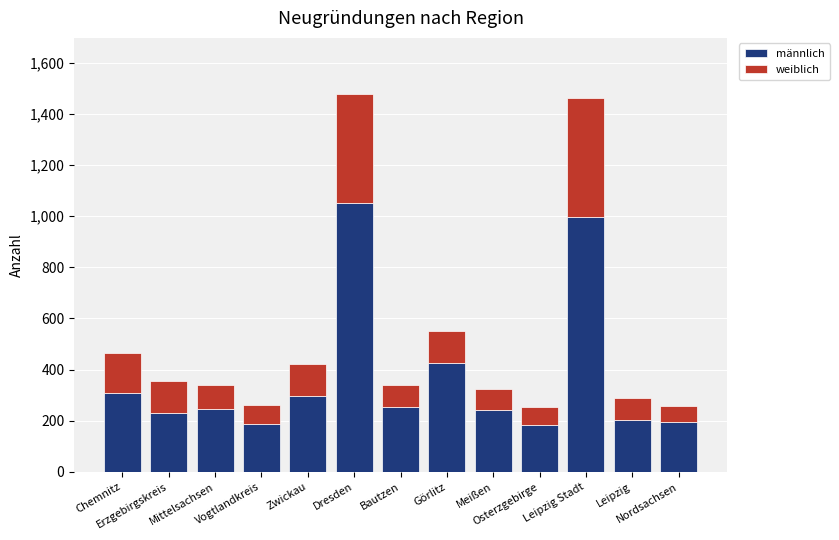

What is the lowest value of the männlich series?

184